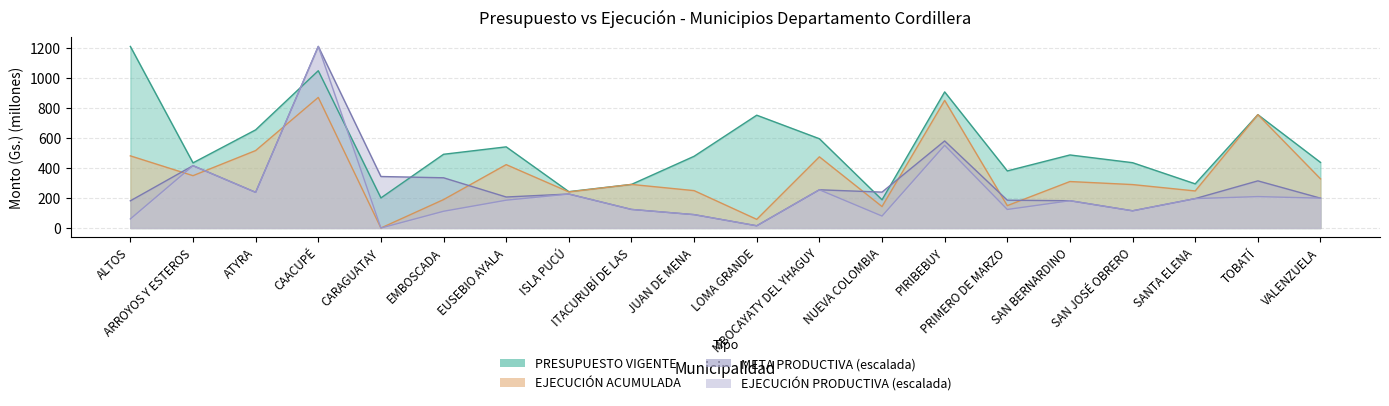

Is it true that EJECUCIÓN ACUMULADA equals 348.4 at ARROYOS Y ESTEROS?

True